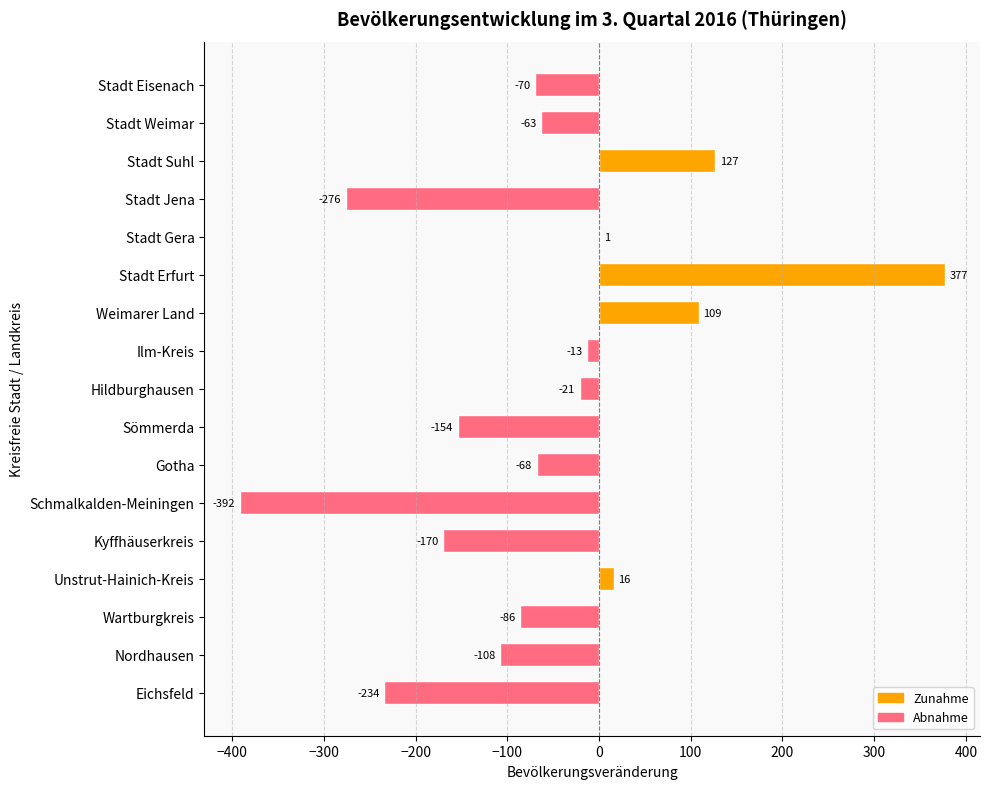

What is the sum of all values?

-1025